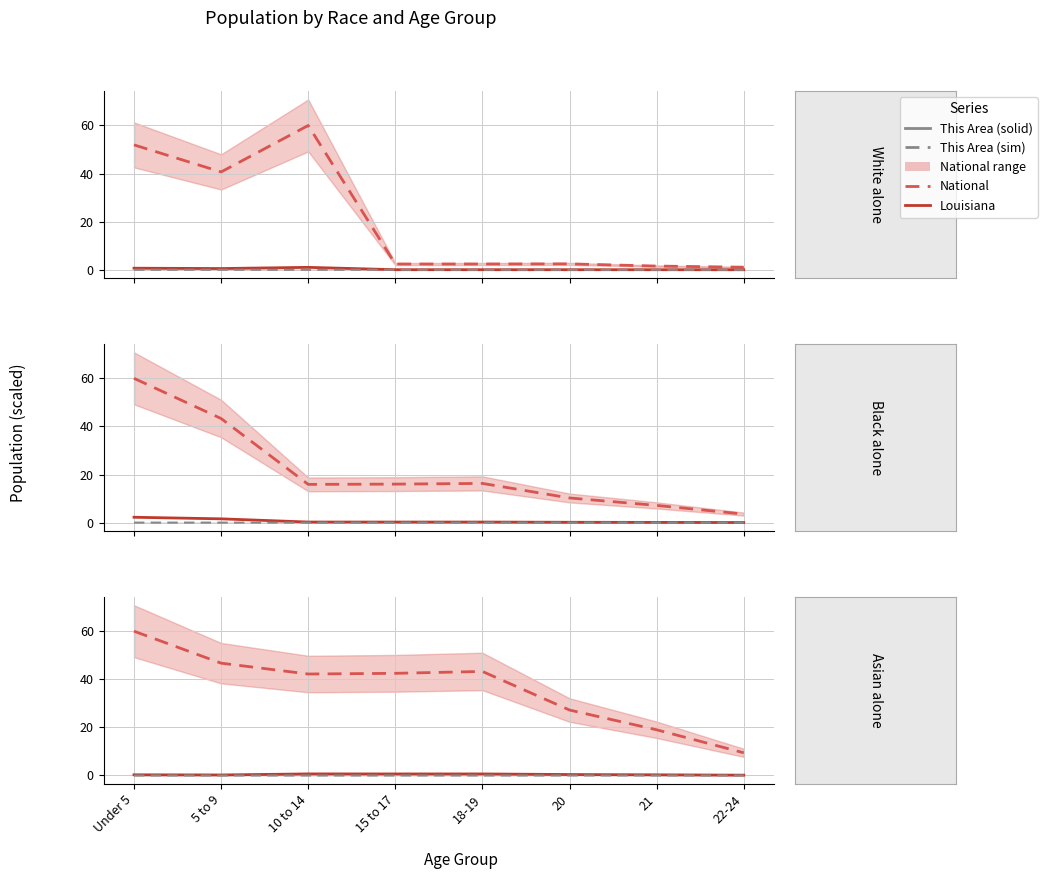

Where is the first local maximum for National?

18-19